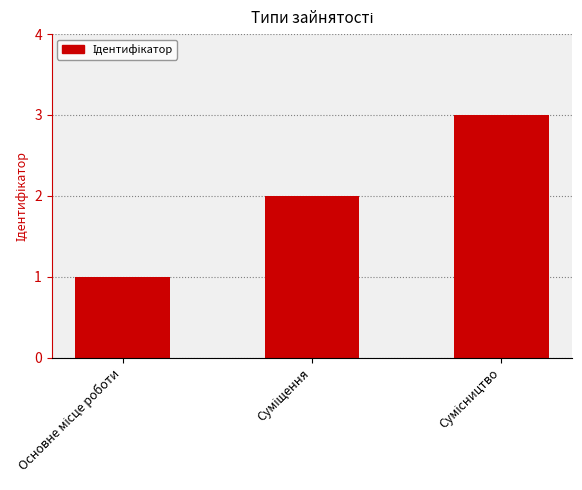

What is the sum of all values?

6